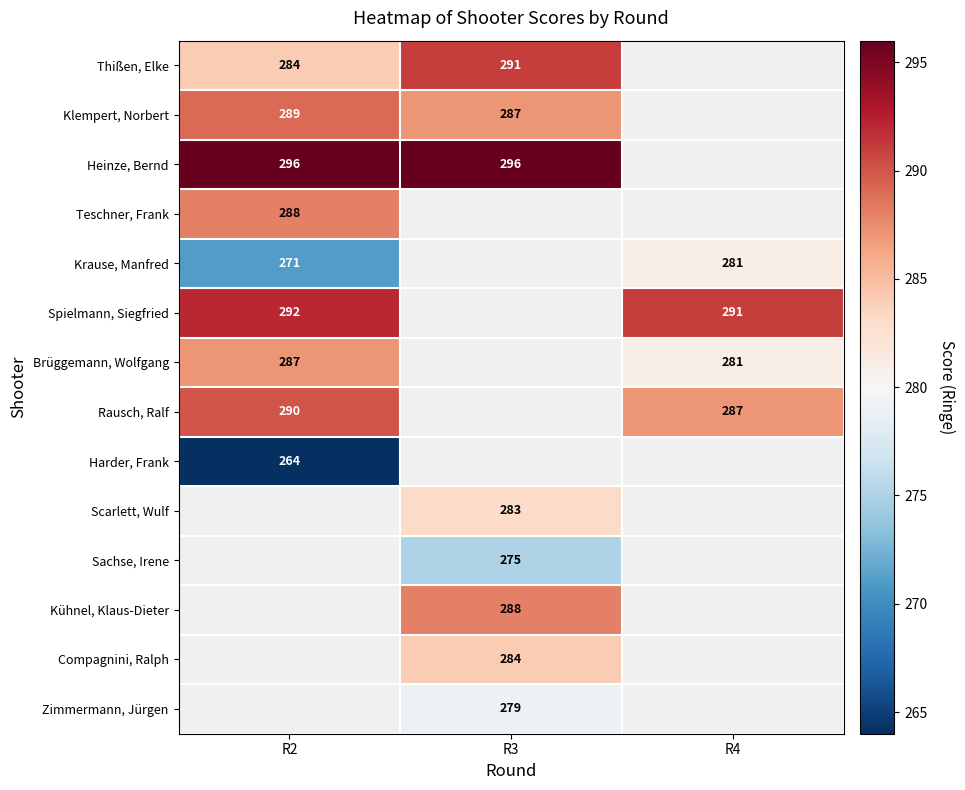

What is the spread (max minus min) of values at R3?

21.0